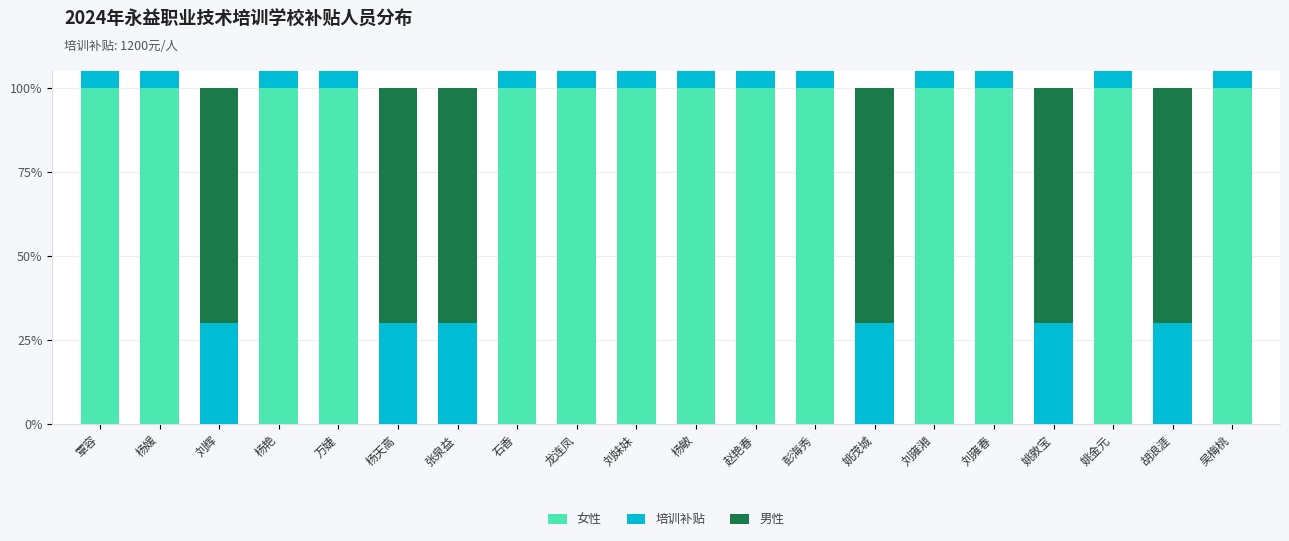

What are all the series names shown in the legend?

女性, 培训补贴, 男性